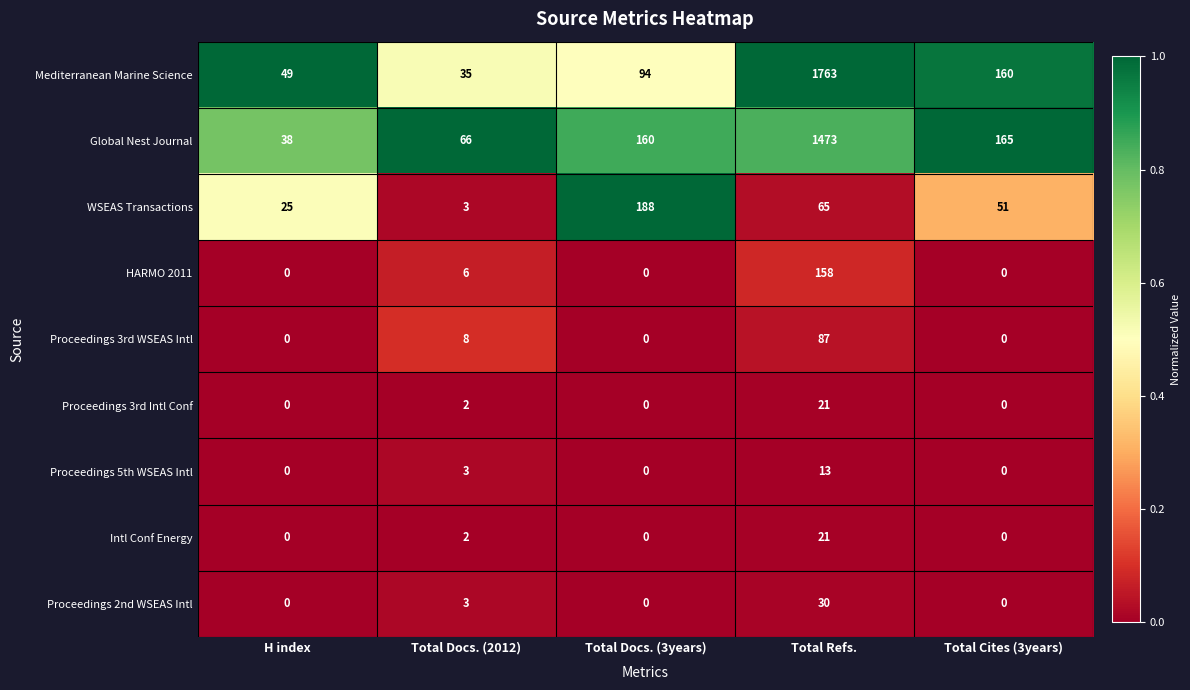

Is it true that Proceedings 3rd Intl Conf equals 0 at Total Cites (3years)?

True